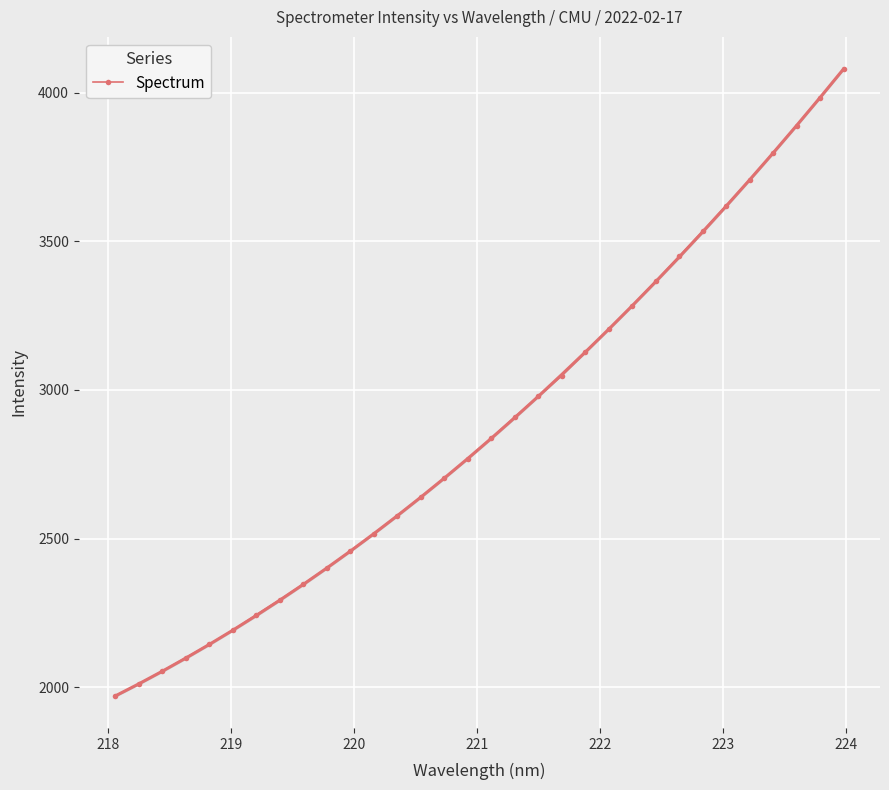

How many data points are less than 2838?

16